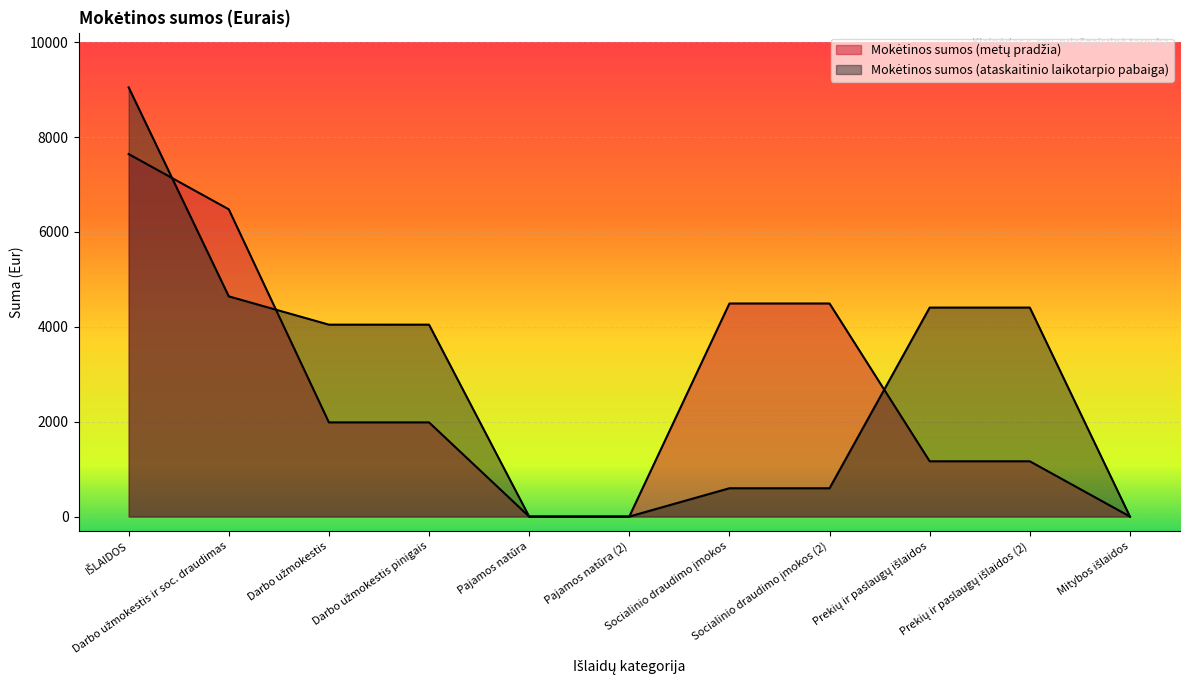

True or false: Mokėtinos sumos (ataskaitinio laikotarpio pabaiga) has more than 2 points higher than both neighbors.

False